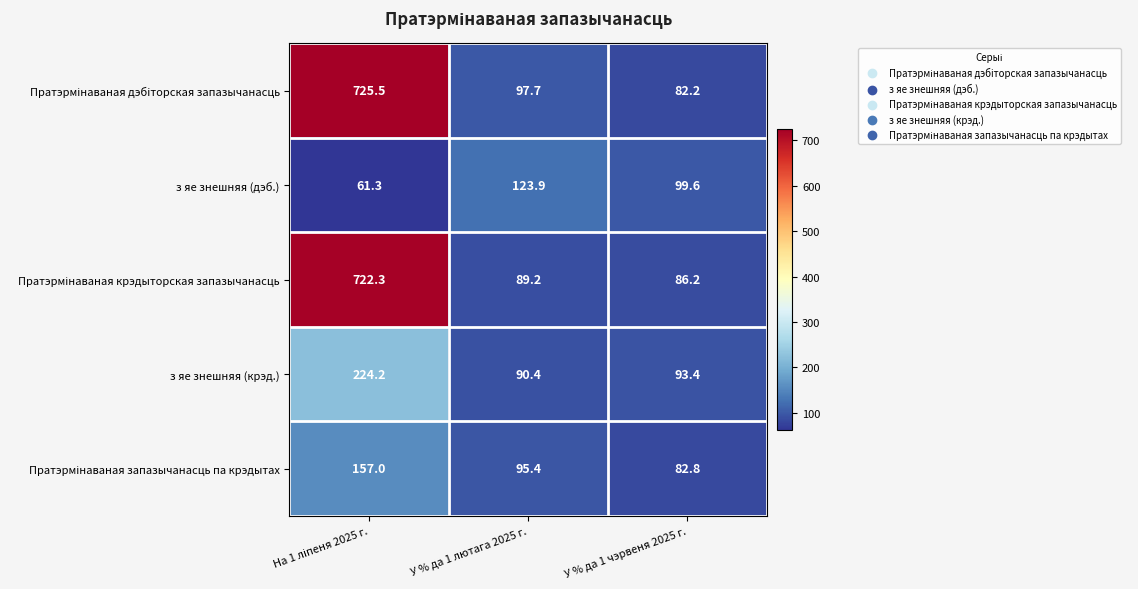

Which series changed the most between У % да 1 лютага 2025 г. and У % да 1 чэрвеня 2025 г.?

з яе знешняя (дэб.)